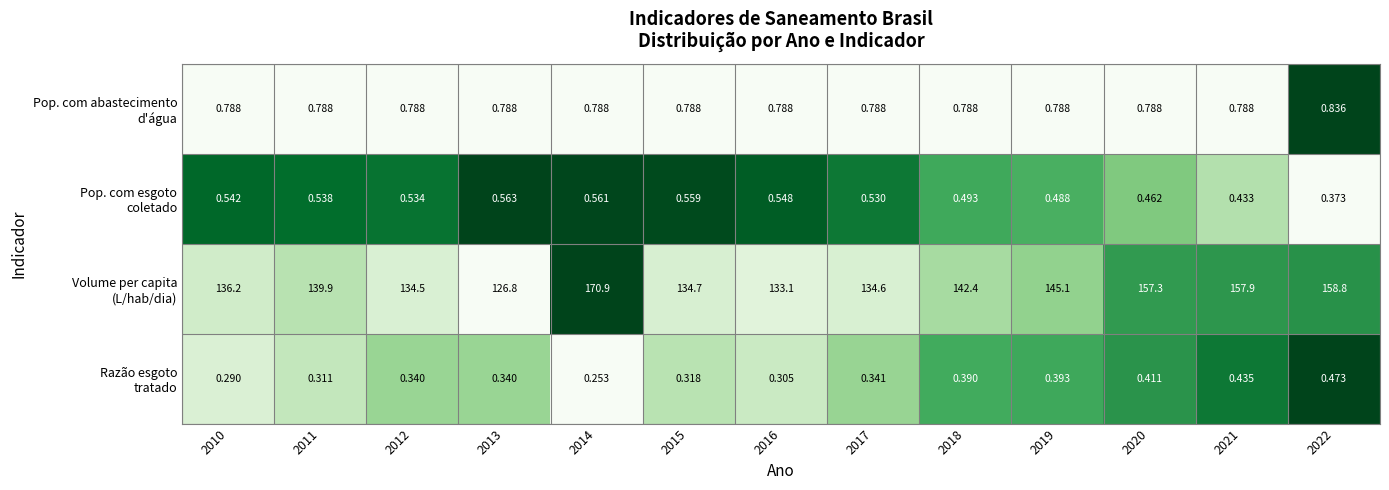

How many data points does each series have?

13